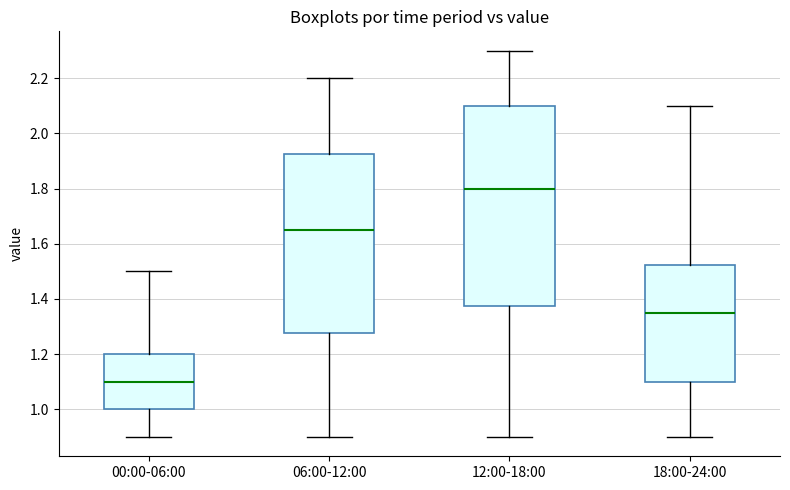

Comparing the boxes themselves (not the whiskers), which one is the tallest?

12:00-18:00